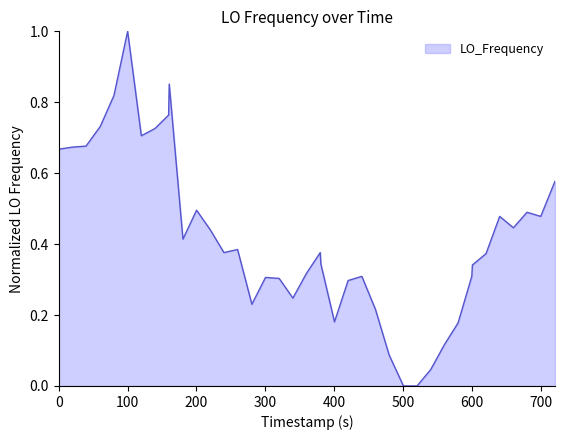

What is the difference between the maximum and minimum values?

1.0